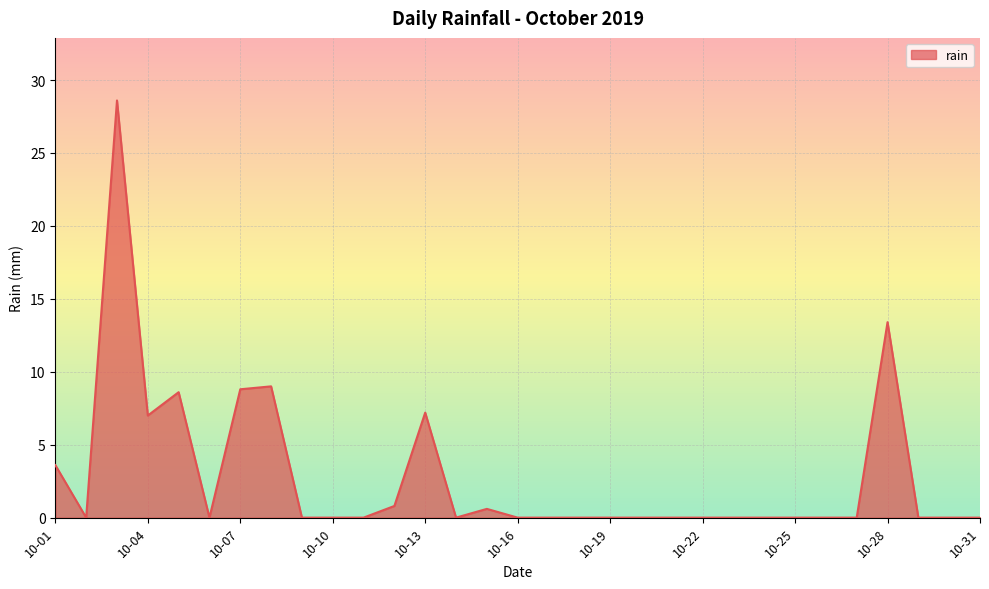

What is the maximum value shown in the chart?

28.6